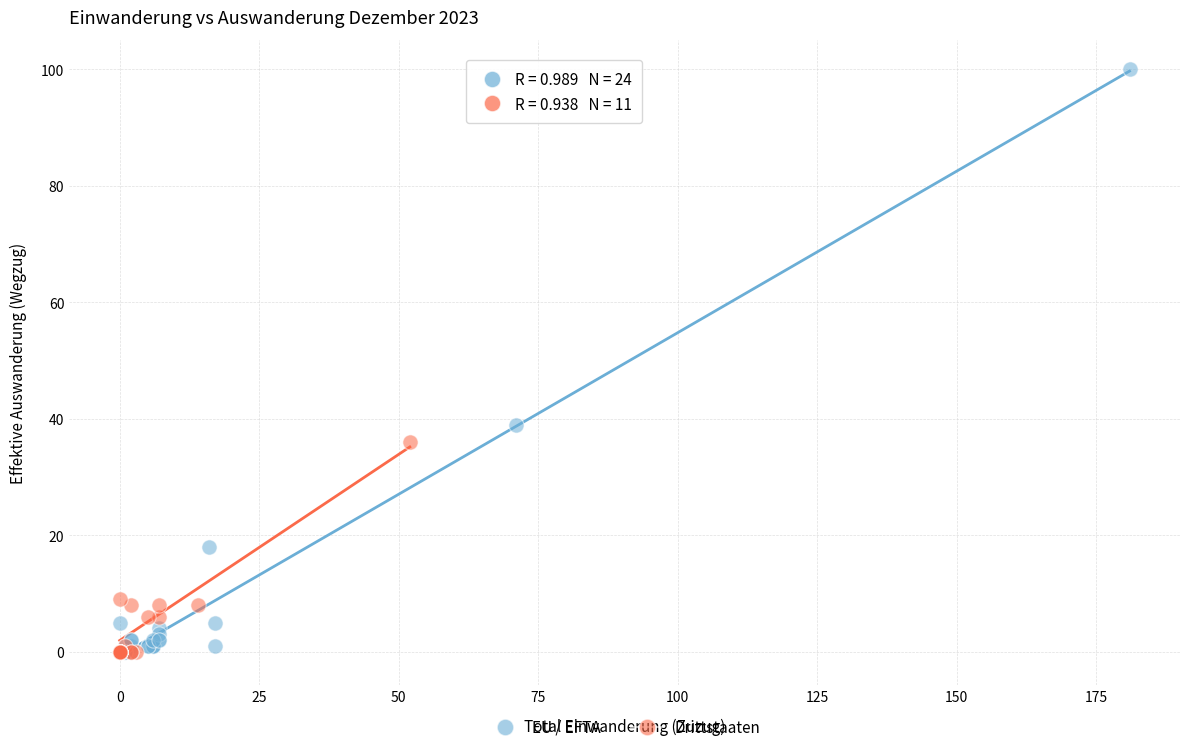

Which series contains the highest Y value?

EU / EFTA